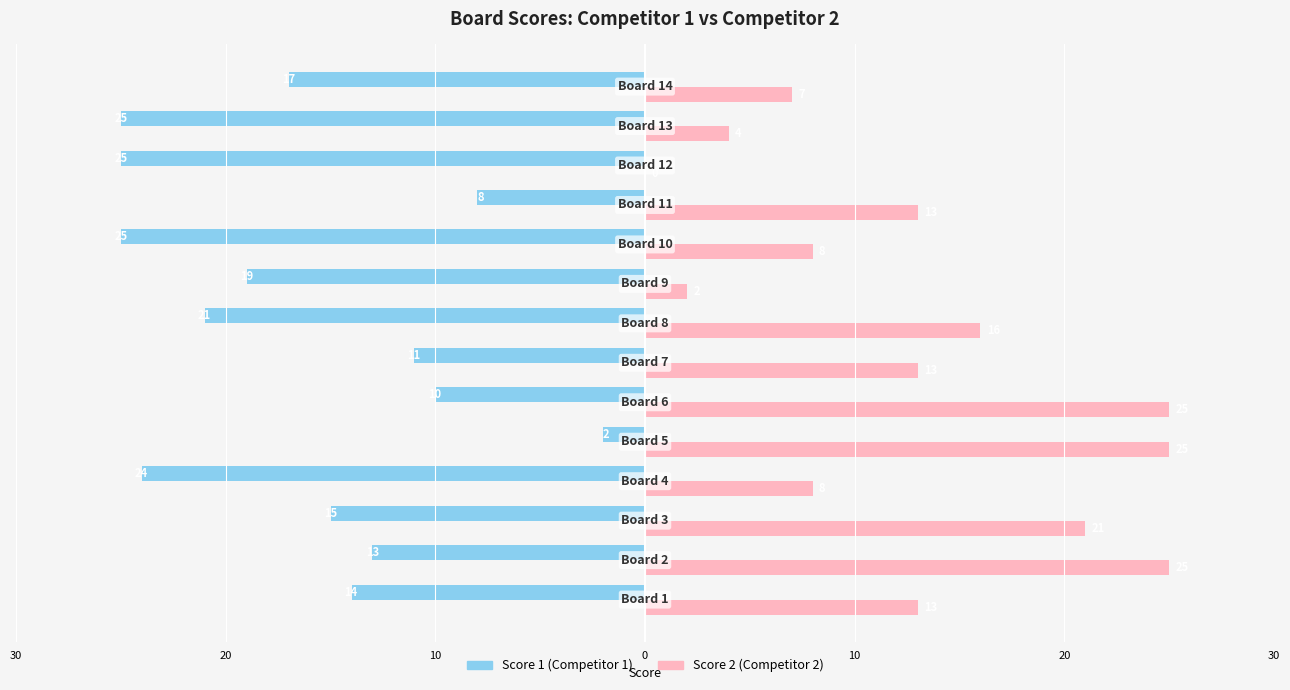

Count the number of data series in this chart.

2